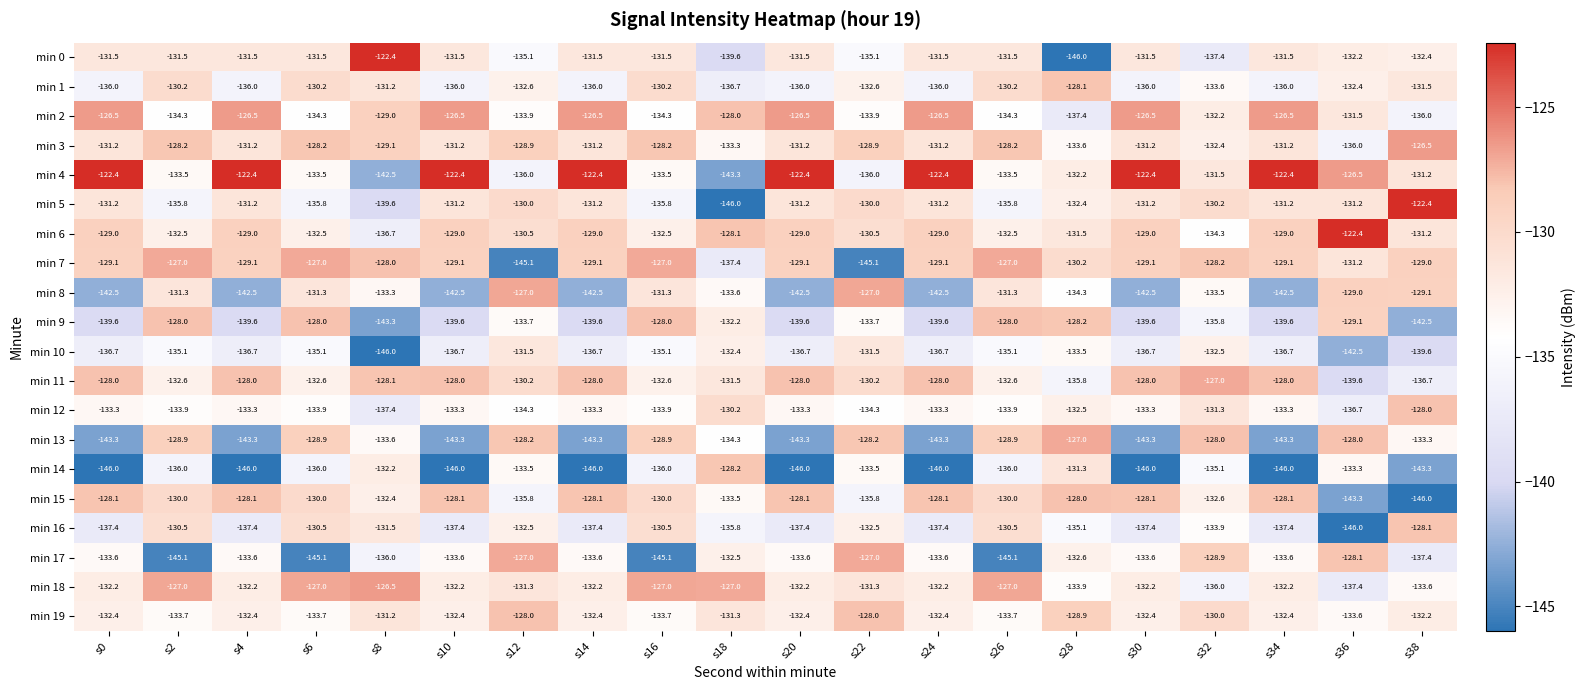

What is the difference between the second highest and second lowest values in the min 13 series?

15.3